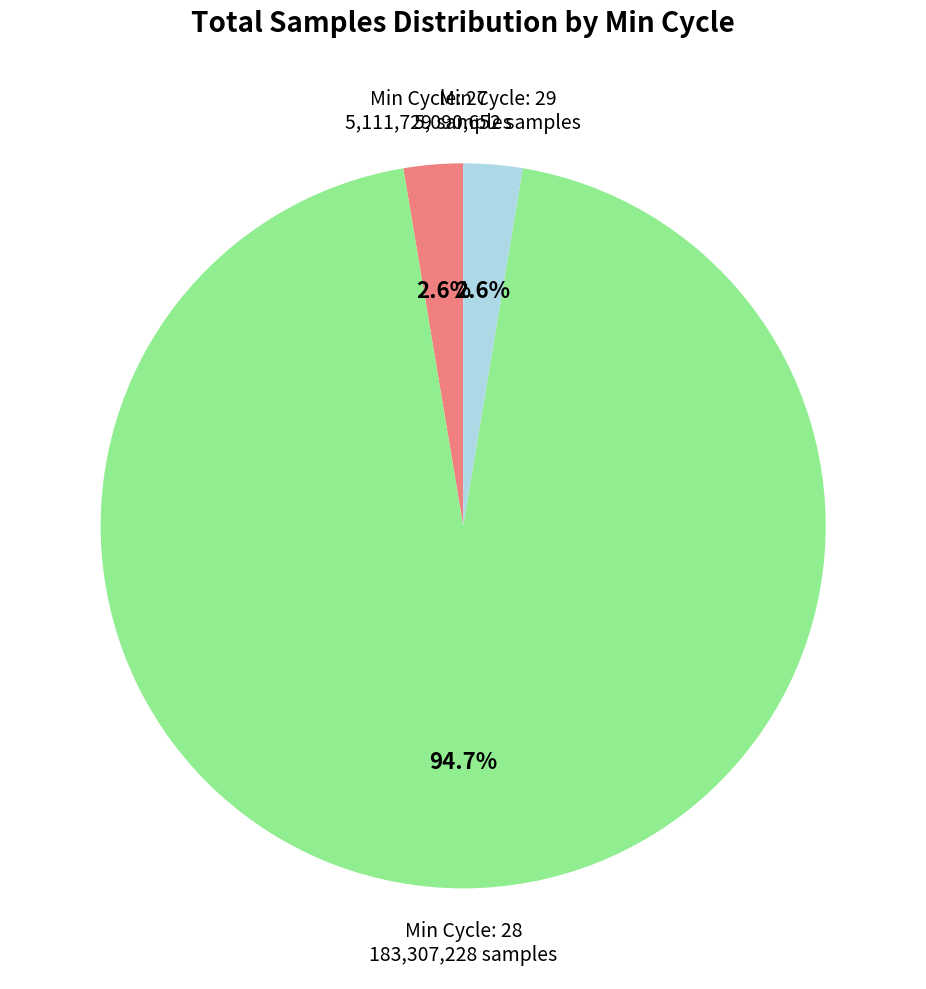

Does any single category account for the majority?

Yes